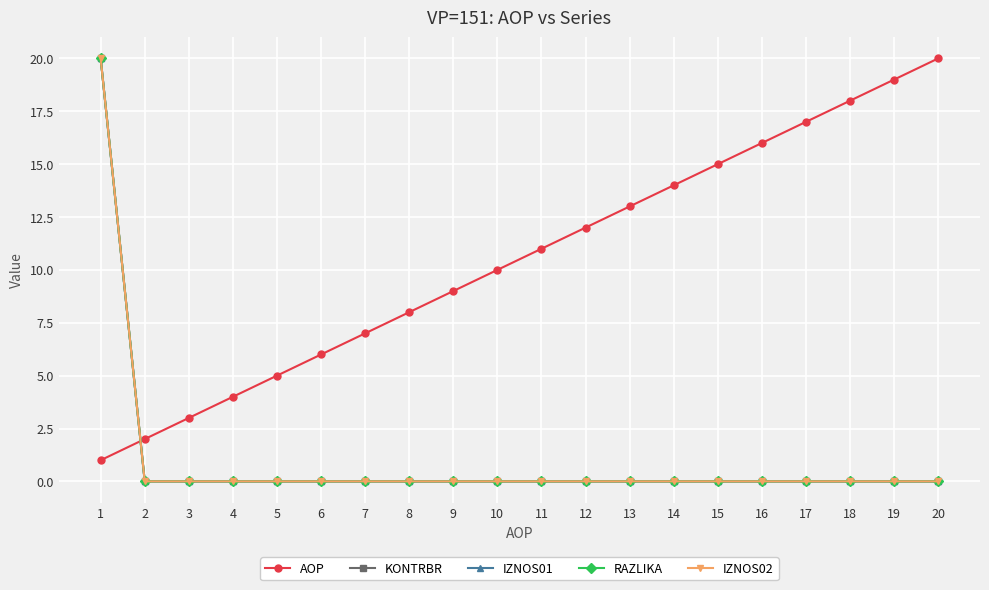

How many intersections are there between RAZLIKA and AOP?

1